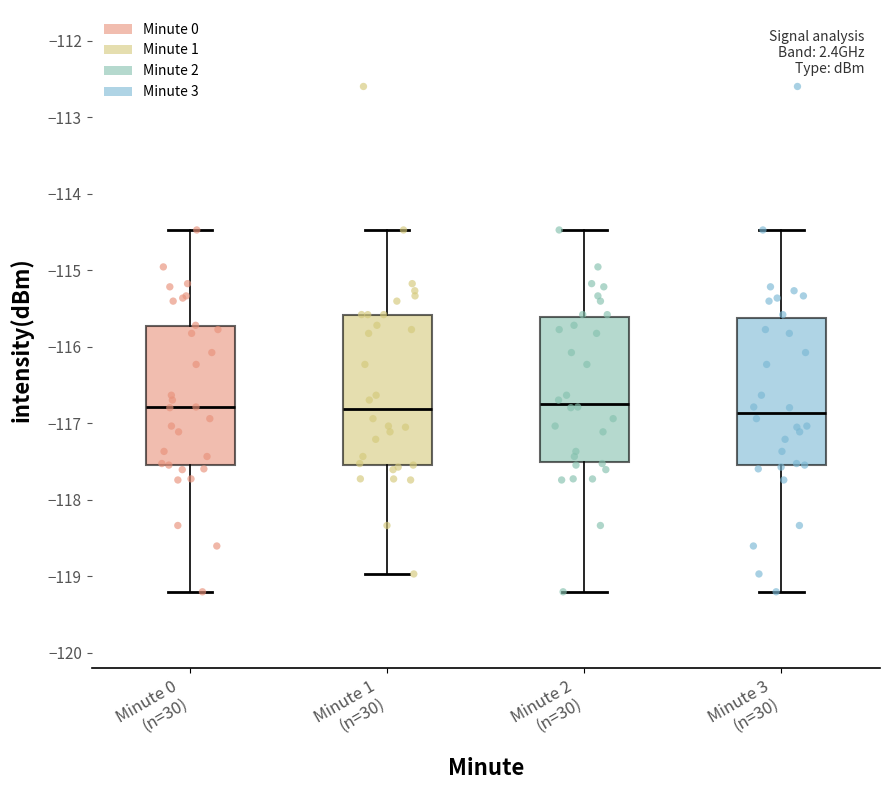

Where does the lower whisker of the box for Minute 0 (n=30) end on the y-axis? The values are not printed on the chart, so give them approximately, as read against the axis.

-119.2